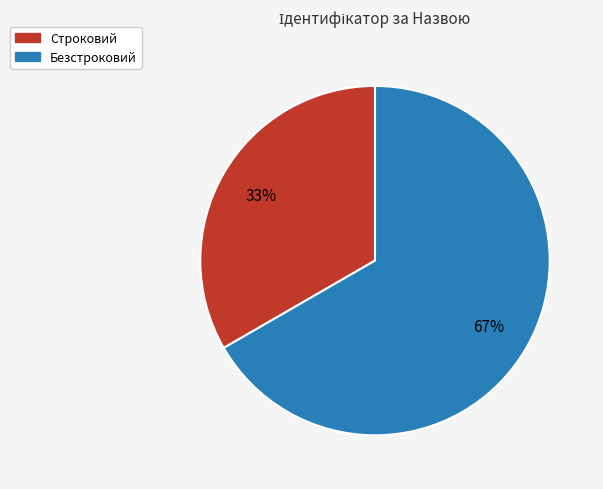

Is the sum of Строковий and Безстроковий greater than half?

Yes